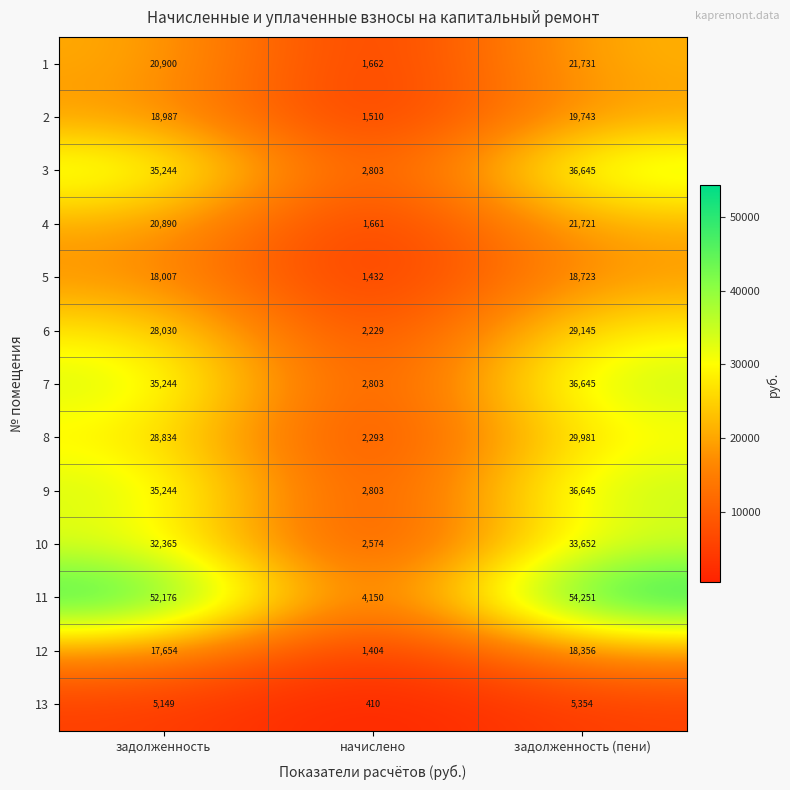

List the labels in order of 7 value, smallest first.

начислено, задолженность, задолженность (пени)